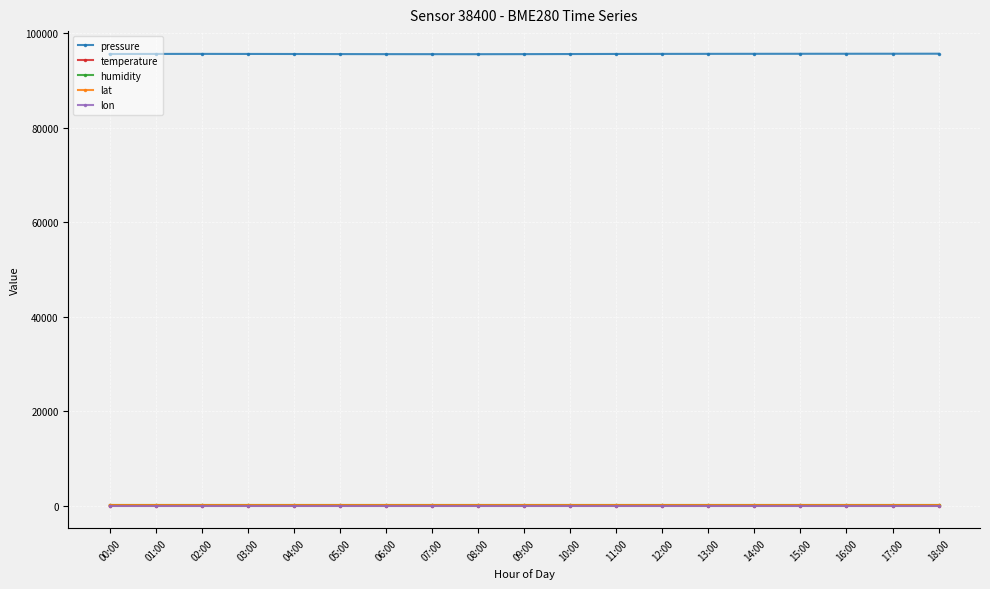

The pressure series shows 171168.6 at 11:00. True or false?

False